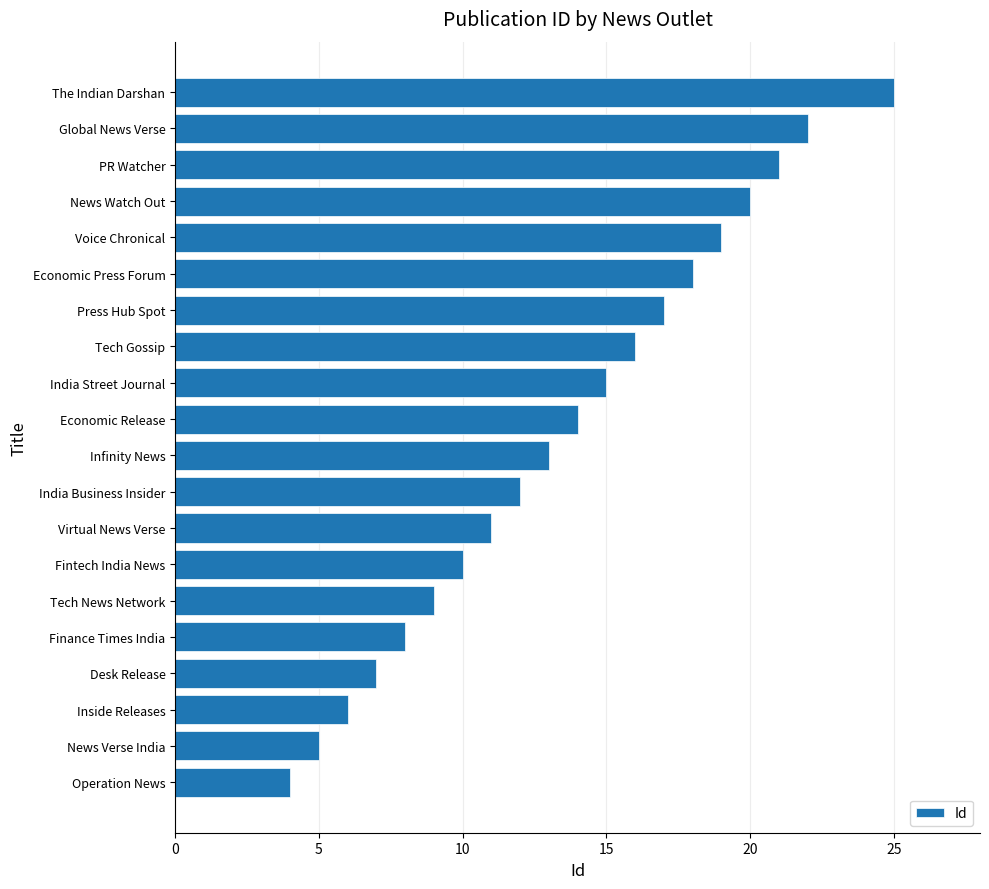

The value at The Indian Darshan is 12. True or false?

False